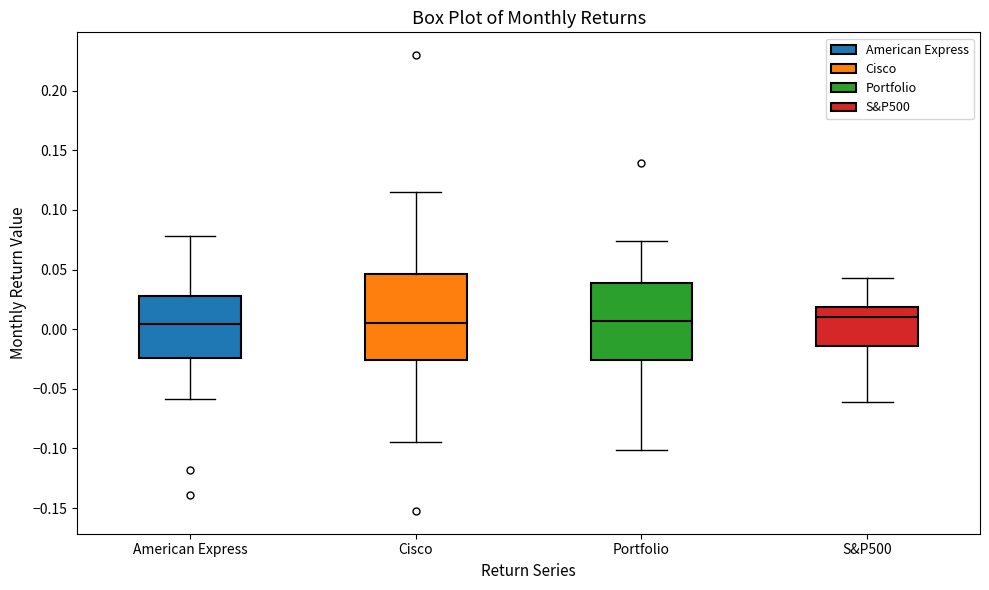

Reading left to right, read every box against the y-axis: the position of its median line, the range the box covers, and the ends of its whiskers. The values are not printed on the chart, so give them approximately, as read against the axis.

American Express: median 0.005, box -0.025 to 0.030, whiskers -0.060 to 0.080
Cisco: median 0.005, box -0.025 to 0.045, whiskers -0.095 to 0.115
Portfolio: median 0.005, box -0.025 to 0.040, whiskers -0.100 to 0.075
S&P500: median 0.010, box -0.015 to 0.020, whiskers -0.060 to 0.045